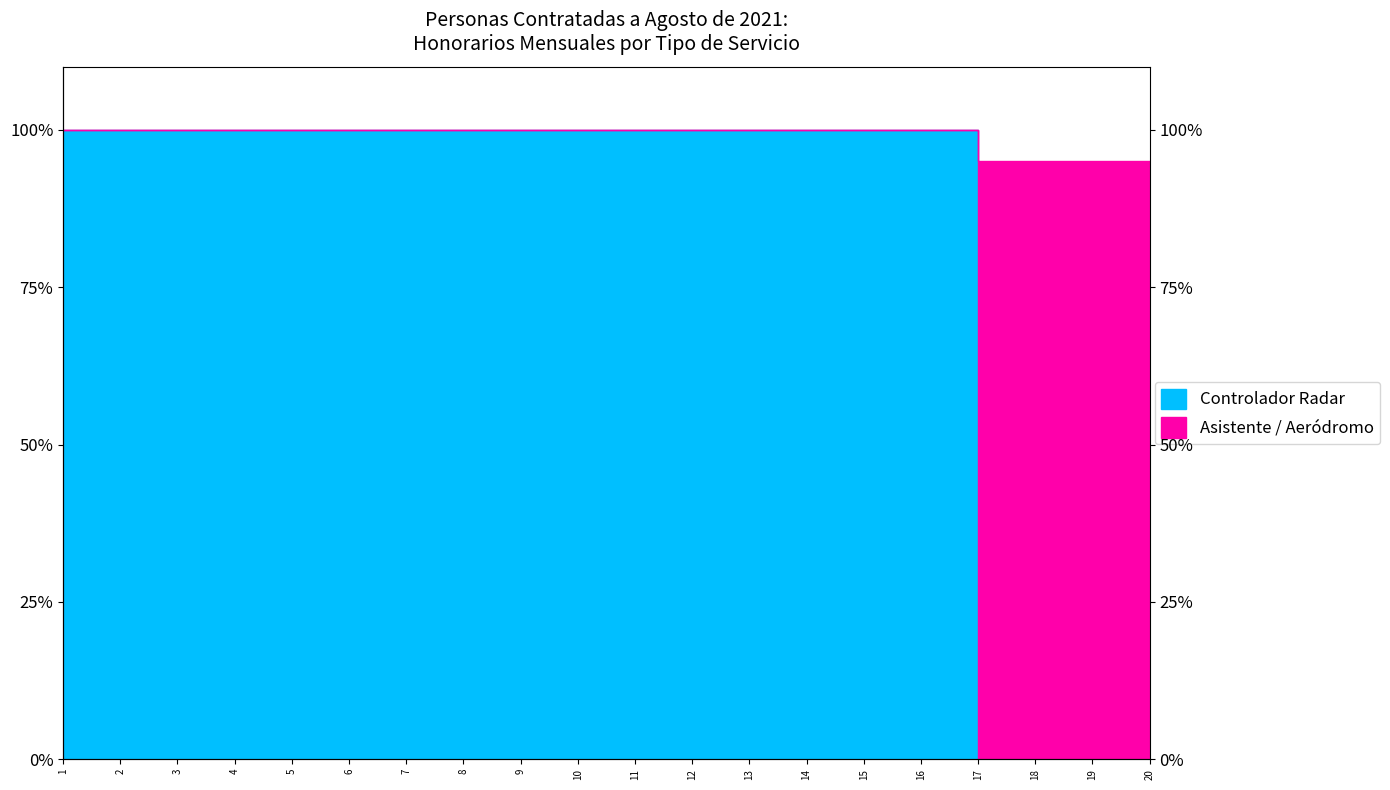

At which category does the chart reach its peak across all series?

1